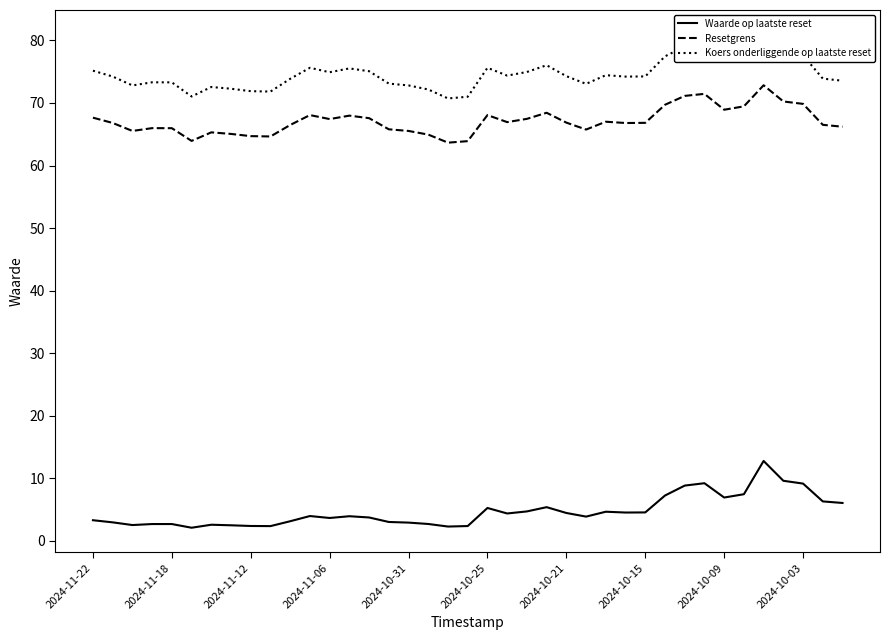

Is the value of Waarde op laatste reset at 26 greater than the value of Resetgrens at 21?

No